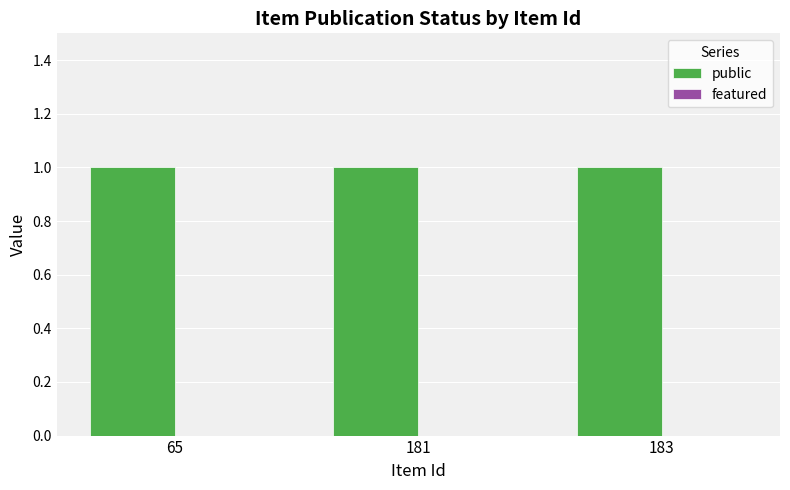

What is the average value of the public series?

1